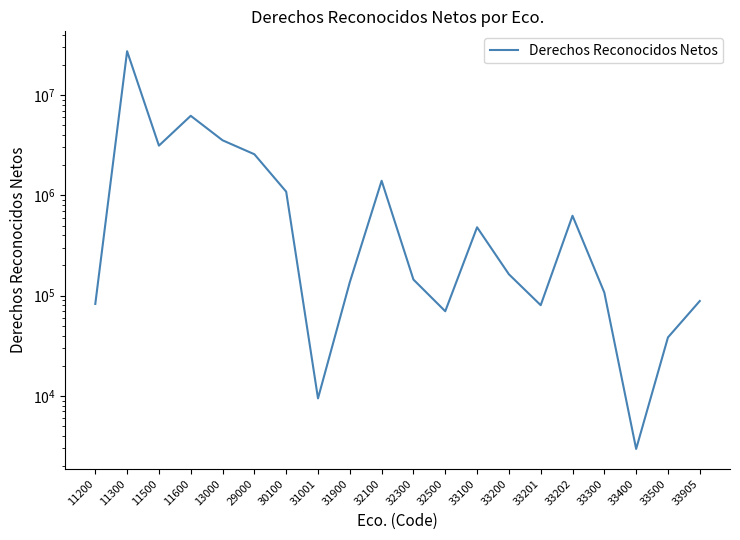

Which category has the highest value across all series?

11300